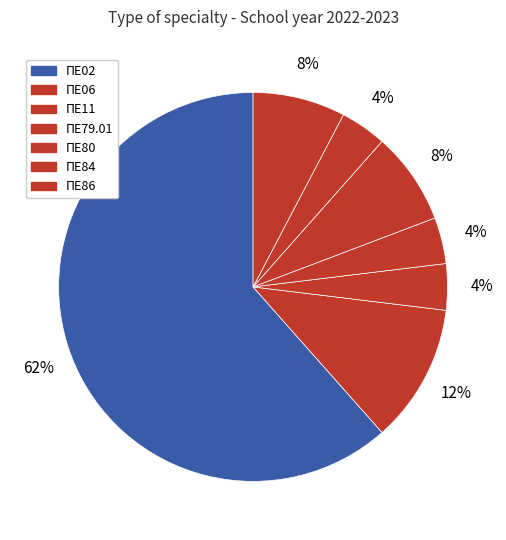

How many segments does this pie chart have?

7